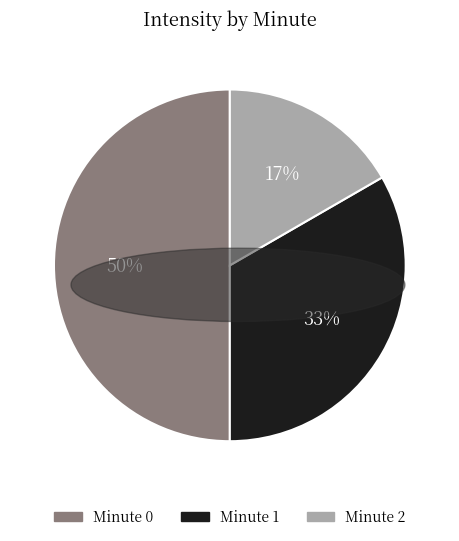

To the nearest percent, what is the average slice percentage?

33%